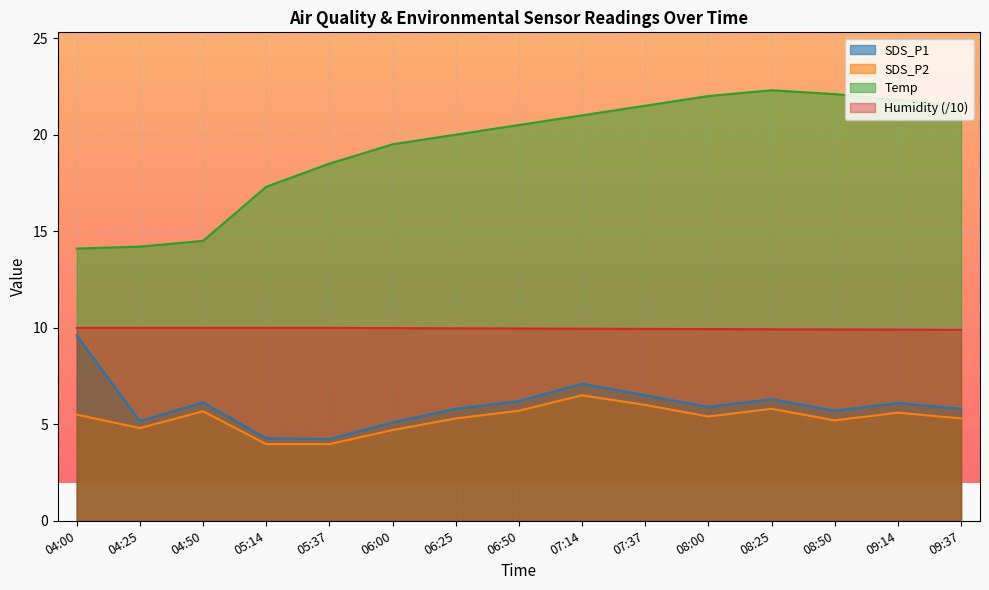

How many lines are shown in the chart?

4